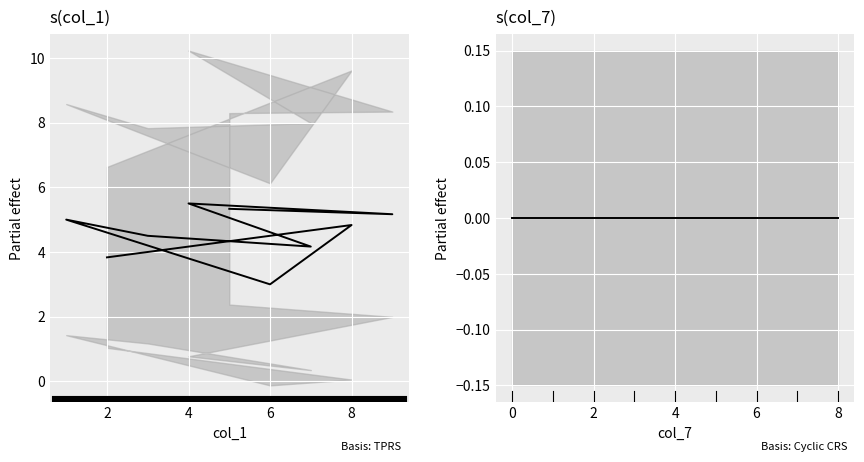

List the series in order of their peak value, lowest first.

col_7 effect, col_1 effect